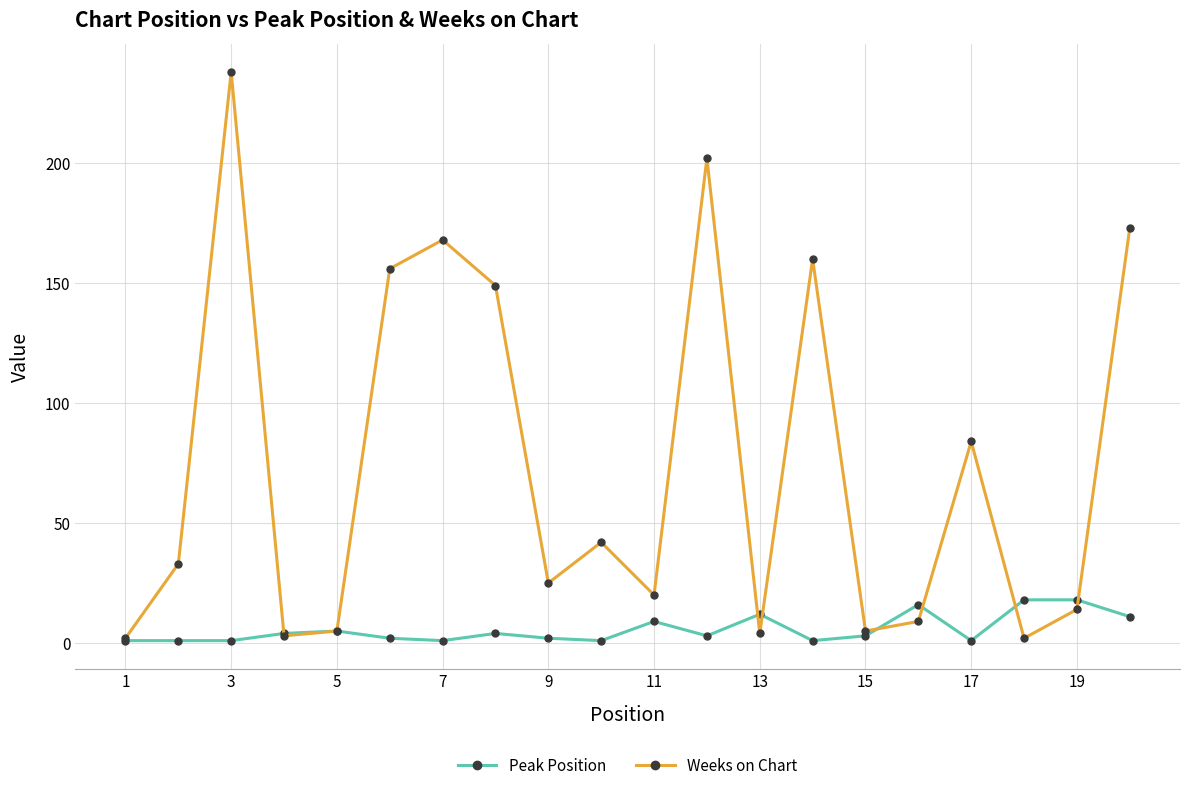

True or false: Peak Position and Weeks on Chart intersect in this chart.

True